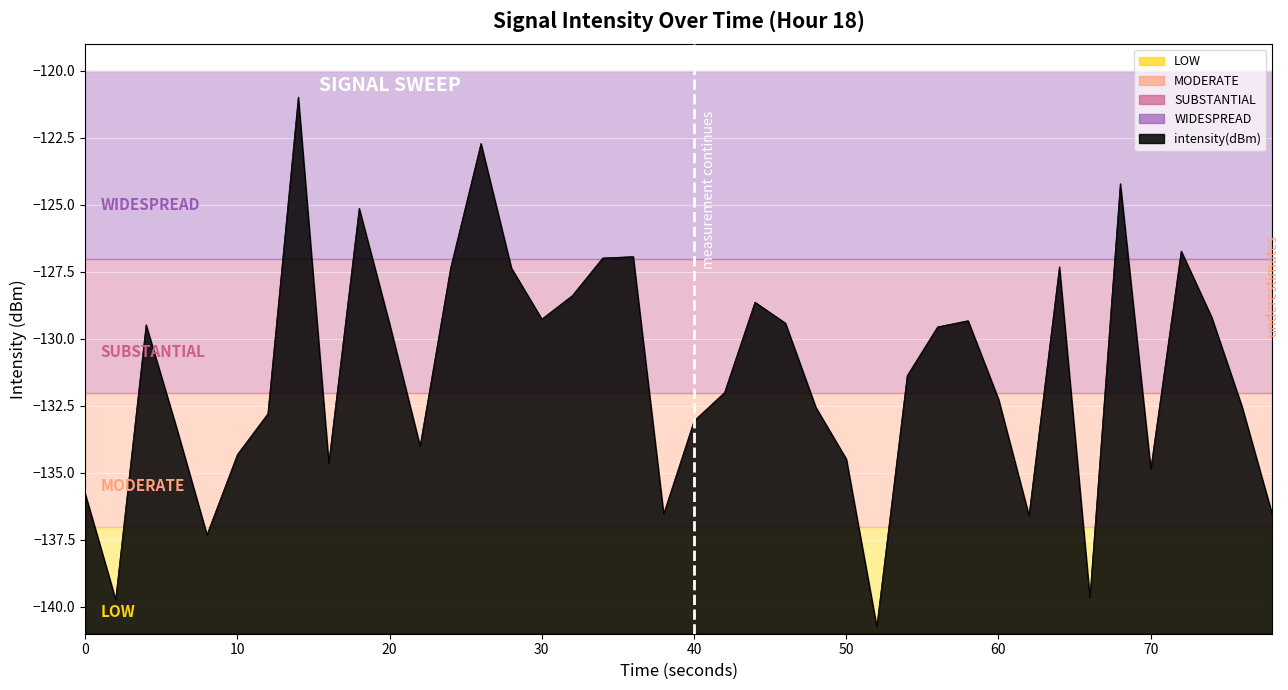

How many points are higher than both their immediate neighbors (excluding endpoints)?

10